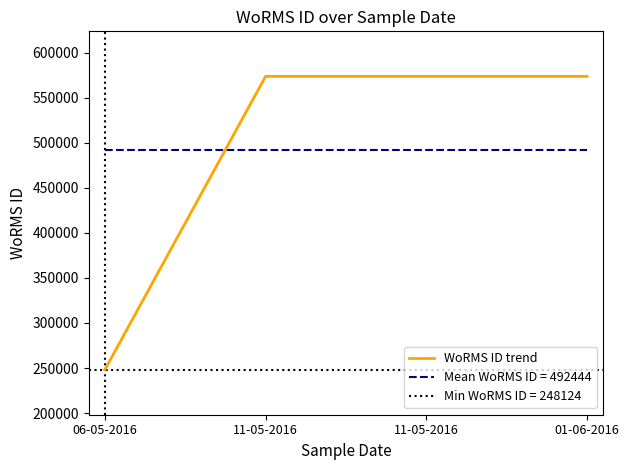

What is the approximate value at 06-05-2016?

248124